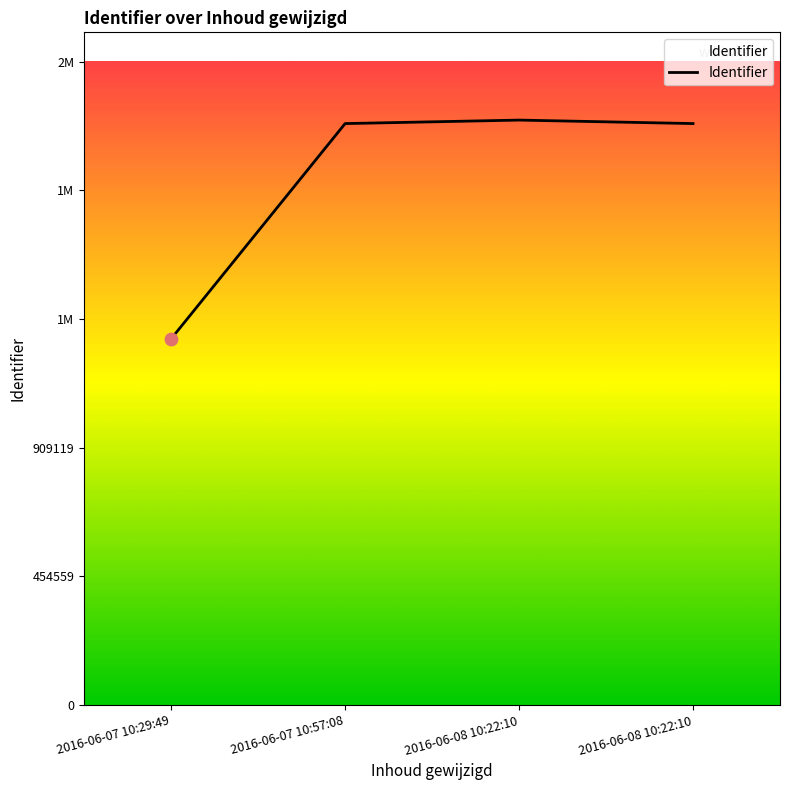

What is the change in value from 2016-06-07 10:29:49 to 2016-06-07 10:57:08?

+760284